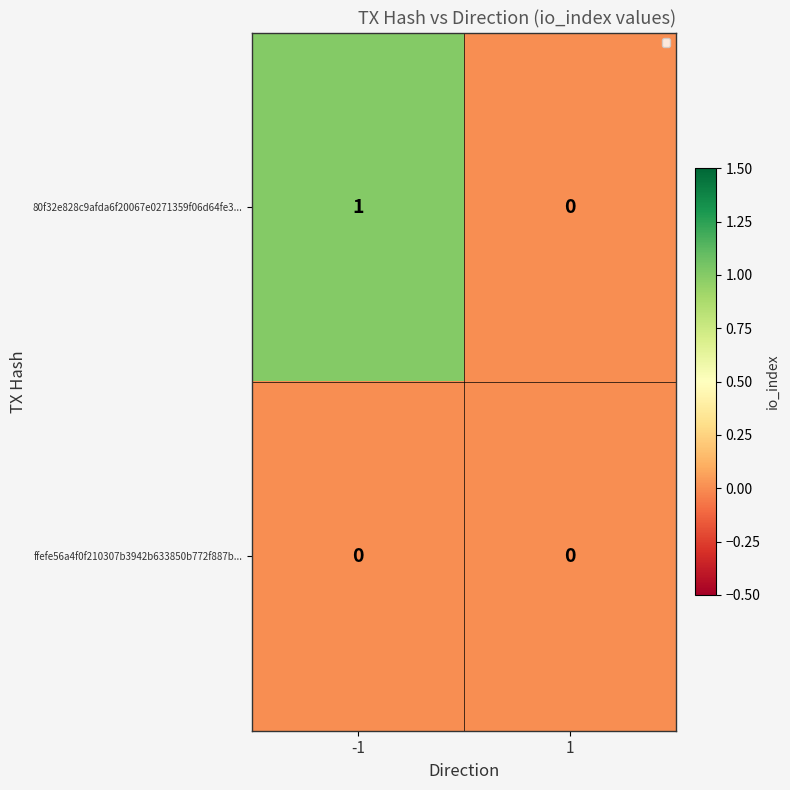

Is it true that 80f32e828c9afda6f20067e0271359f06d64fe3... equals 2 at -1?

False